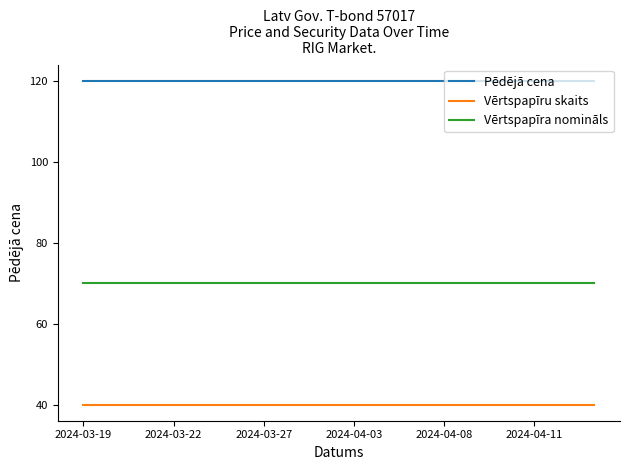

What are all the series names shown in the legend?

Pēdējā cena, Vērtspapīru skaits, Vērtspapīra nomināls